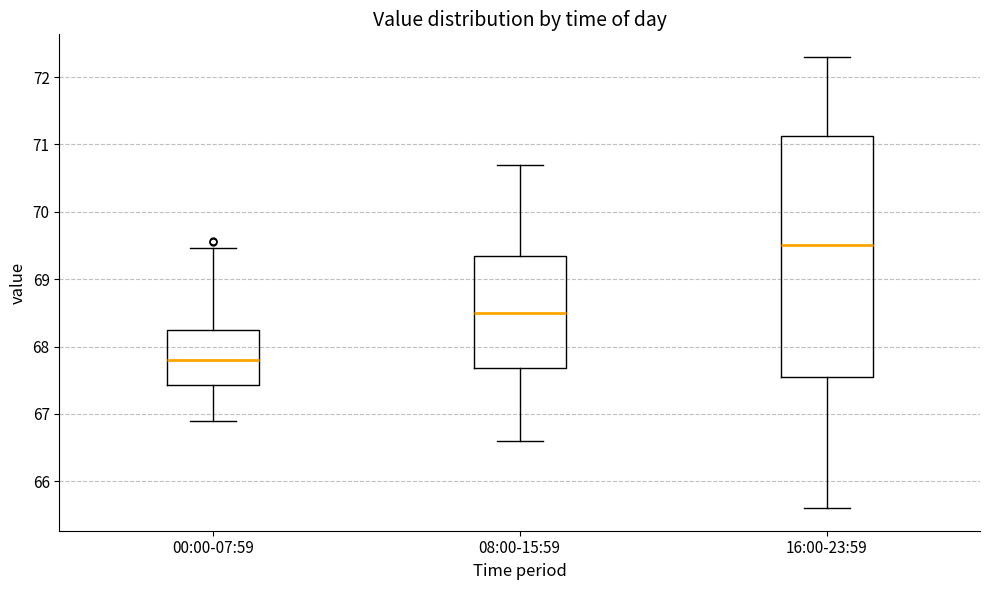

Which box has the lowest median line?

00:00-07:59